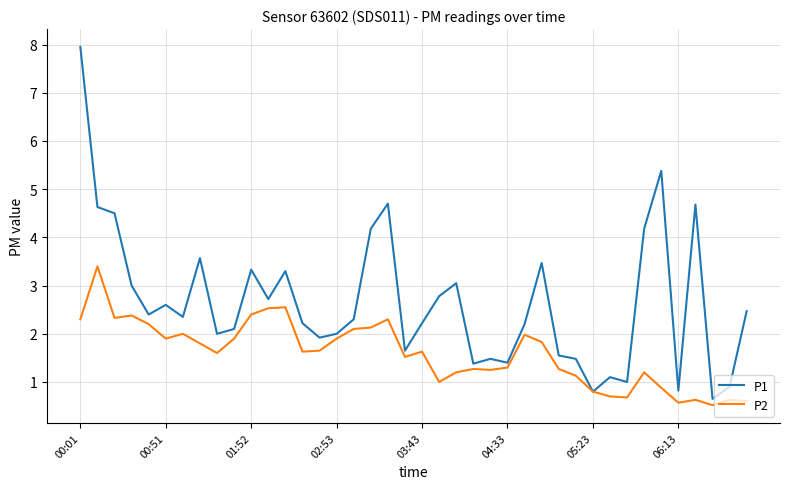

Which series has the widest spread of values?

P1